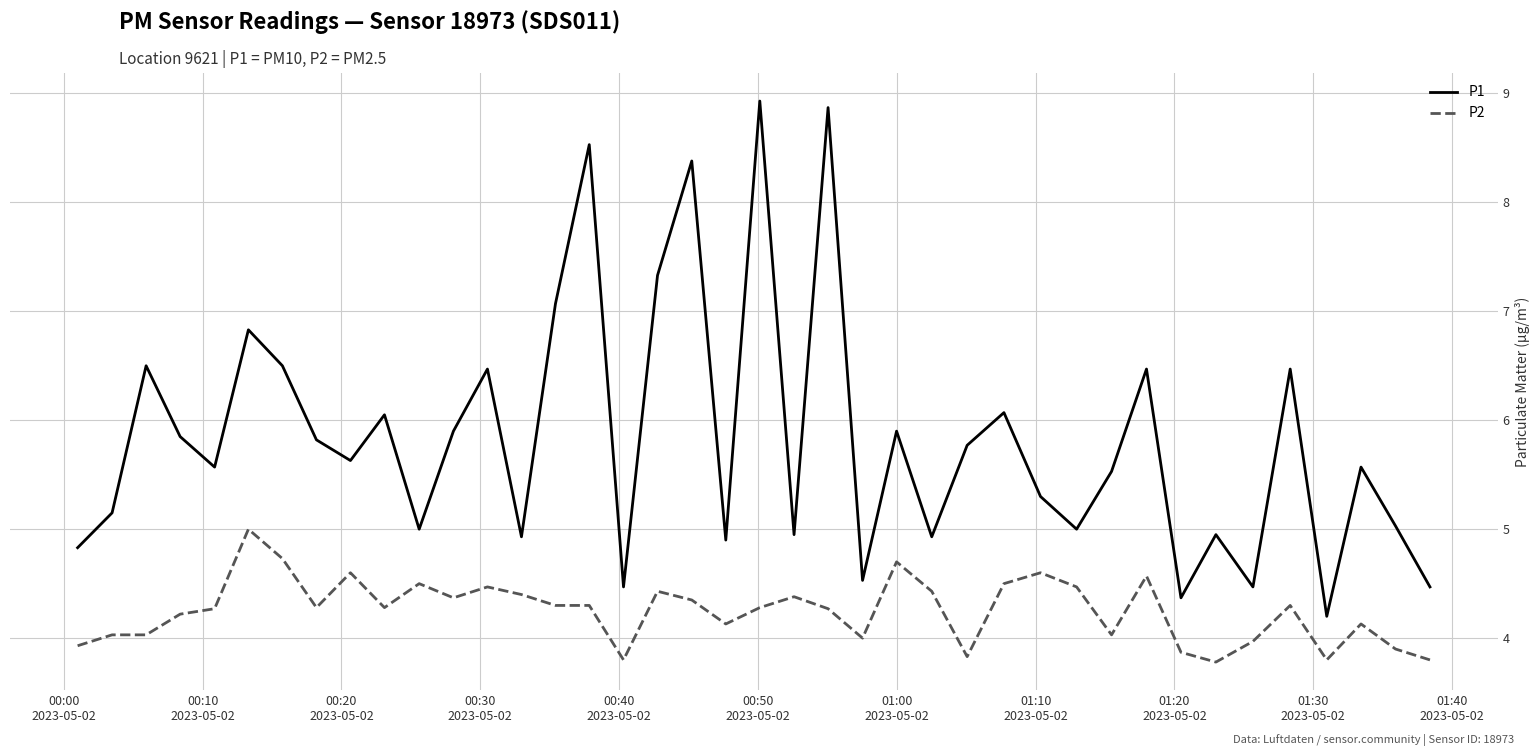

In P1, how many points are lower than both neighbors (excluding endpoints)?

13